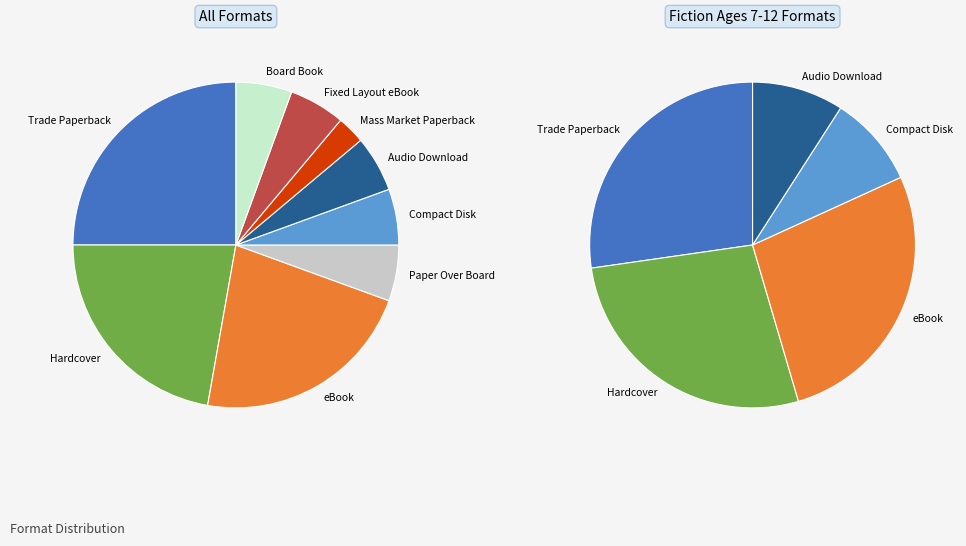

To the nearest percent, what percentage of the pie is Trade Paperback?

25%